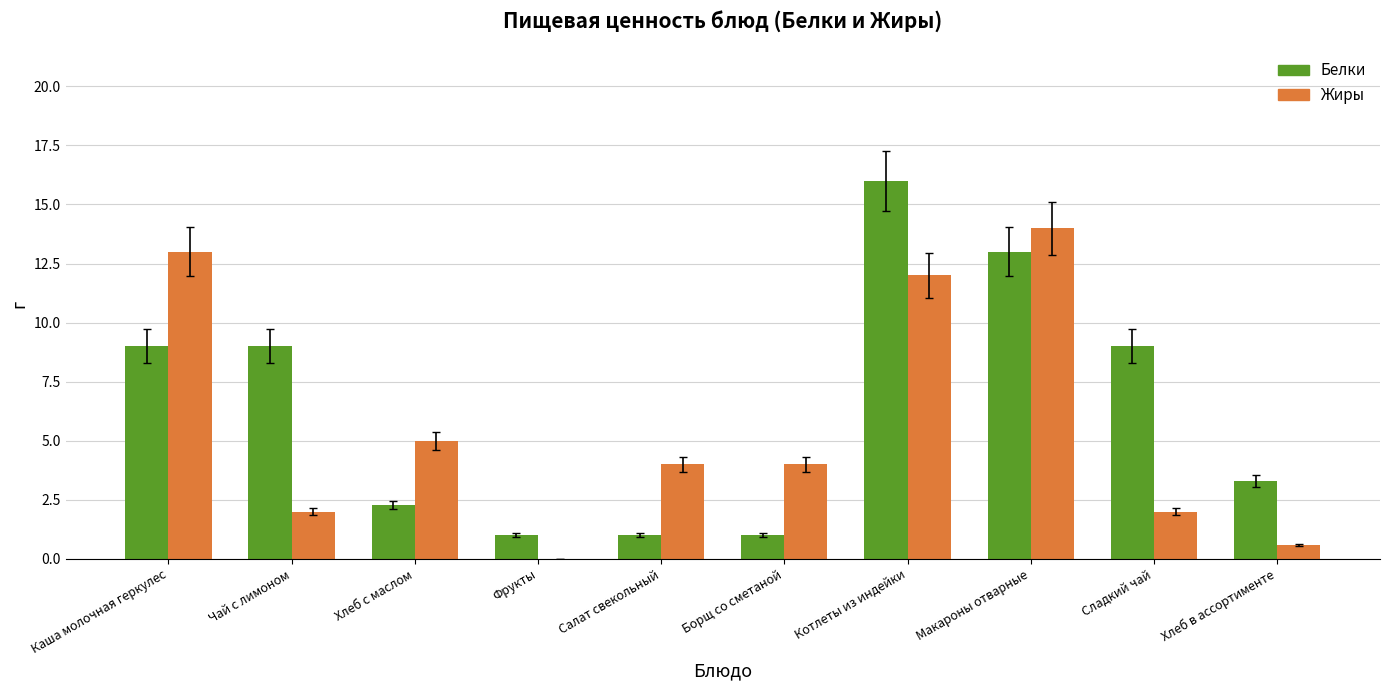

What is the maximum value shown in the chart?

16.0